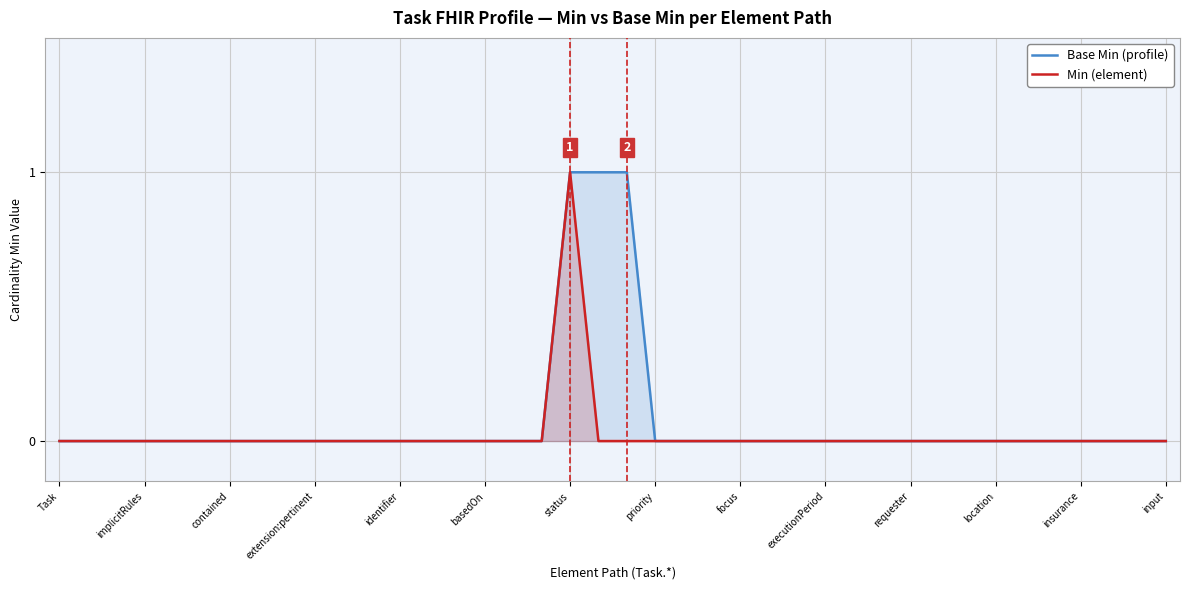

True or false: Min (element) and Base Min (profile) cross at least once.

False